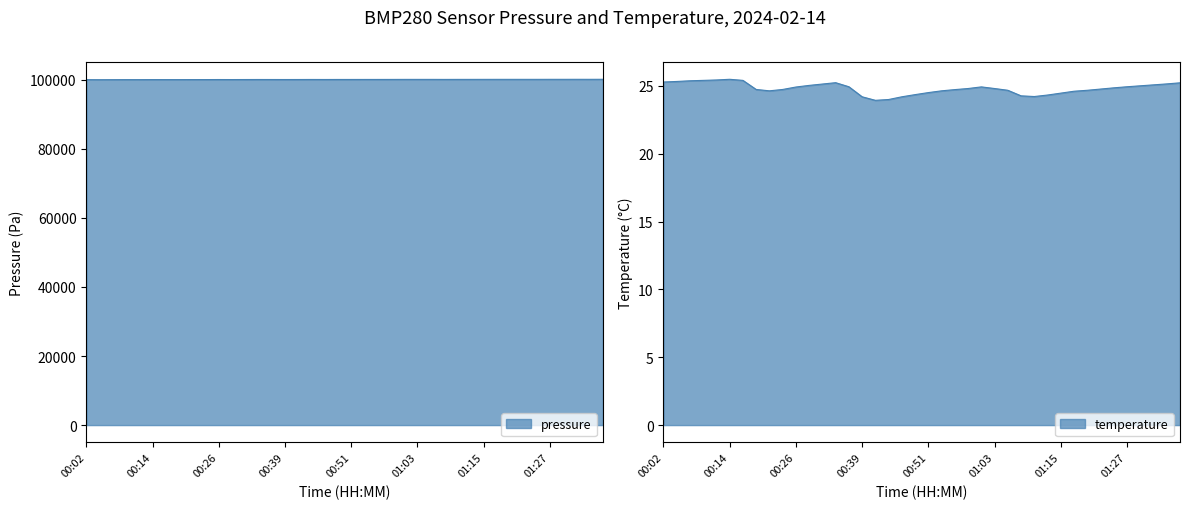

How many data points in temperature are less than 24?

1